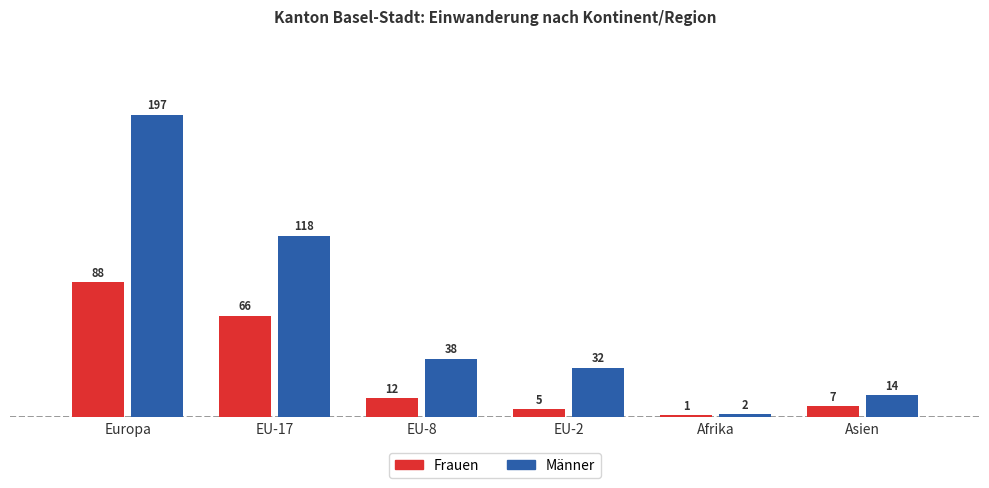

Reading right to left, extract all data points from this chart.

Frauen: 7	1	5	12	66	88
Männer: 14	2	32	38	118	197